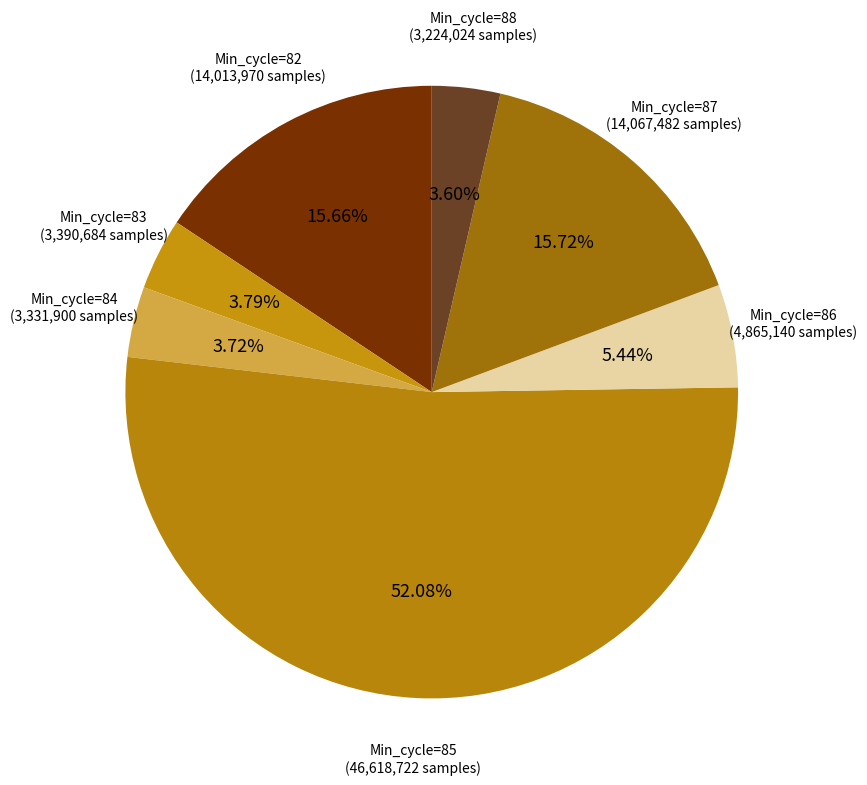

Which has a higher value, Min_cycle=87 or Min_cycle=84?

Min_cycle=87